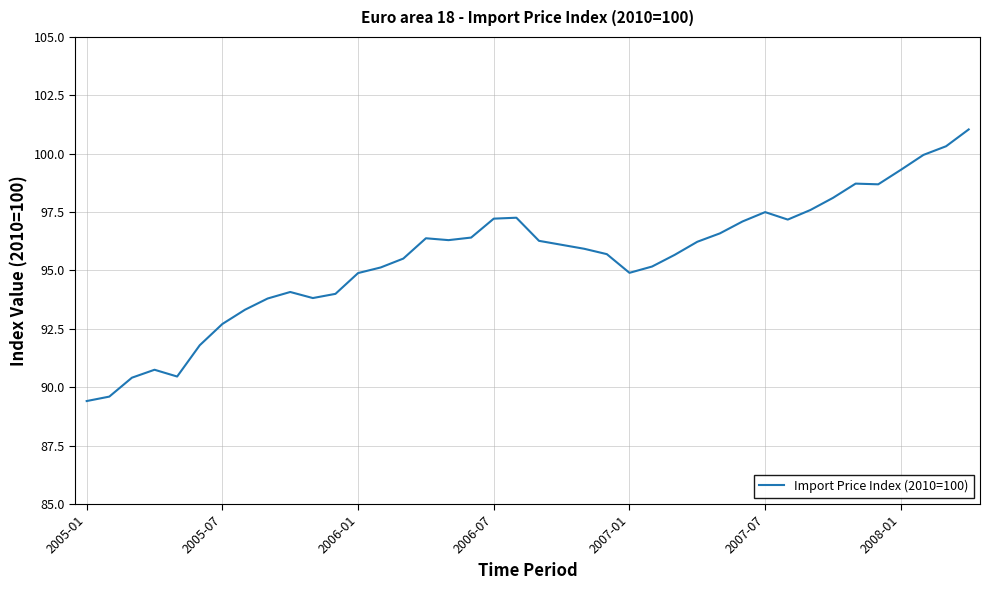

What is the smallest value displayed?

89.4